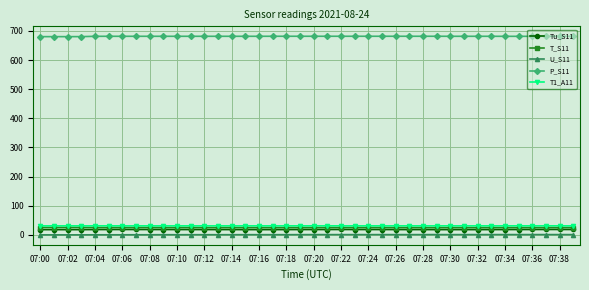

What is the value of the T_S11 point at the 32nd from the left?

24.7